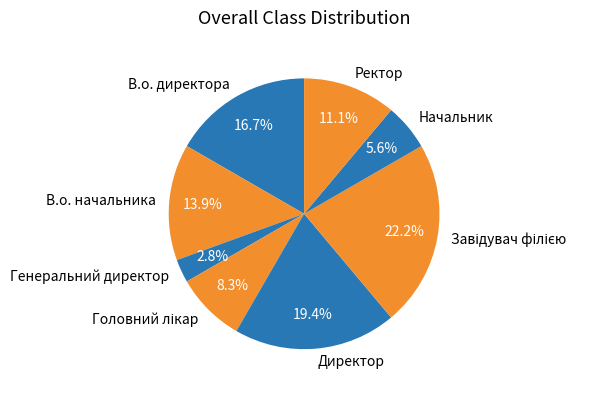

Does any single category account for the majority?

No